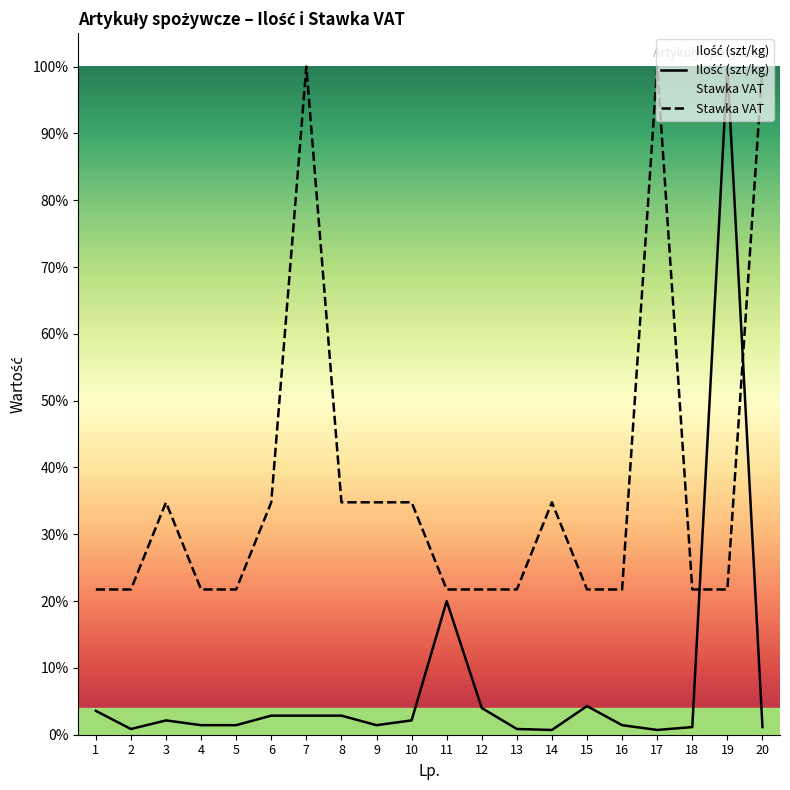

How many series are shown in this chart?

2